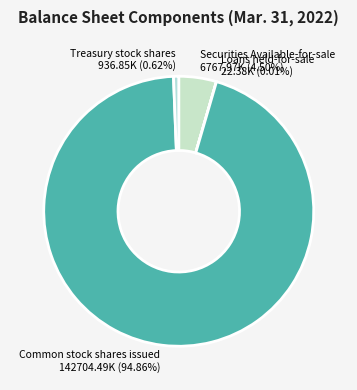

Which category has the biggest portion of the pie?

Common stock shares issued